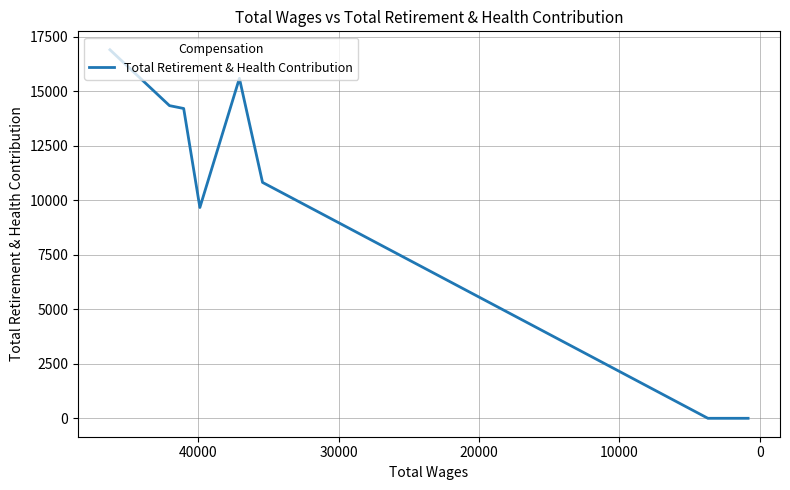

Reading left to right, list all the values displayed in this chart.

16898	14336	14205	9665	15588	10816	0	0